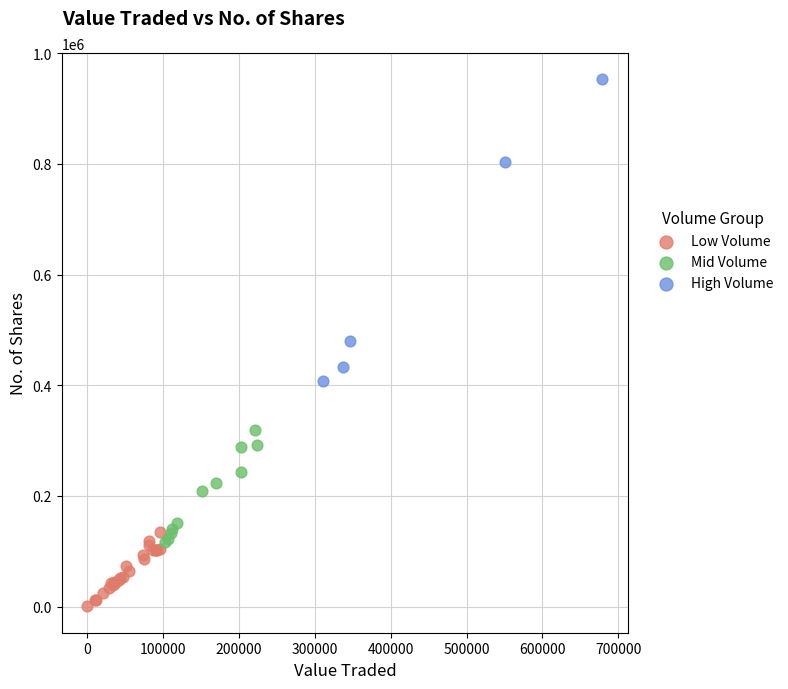

Which series has the largest Y range (max minus min)?

High Volume